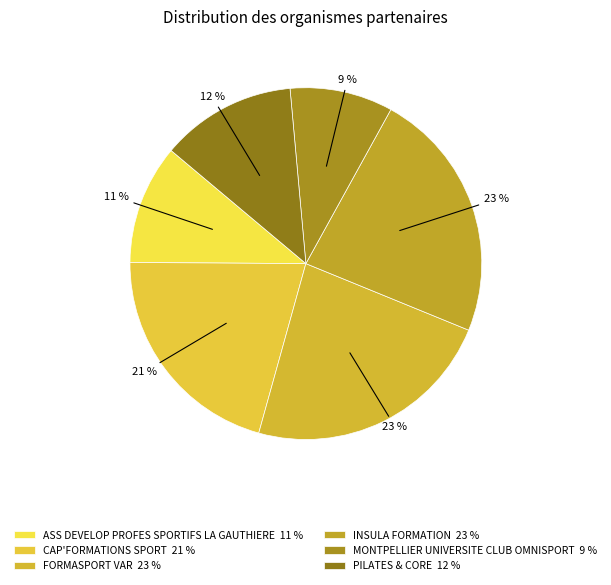

What percentage is the ASS DEVELOP PROFES SPORTIFS LA GAUTHIERE slice, to the nearest percent?

11%